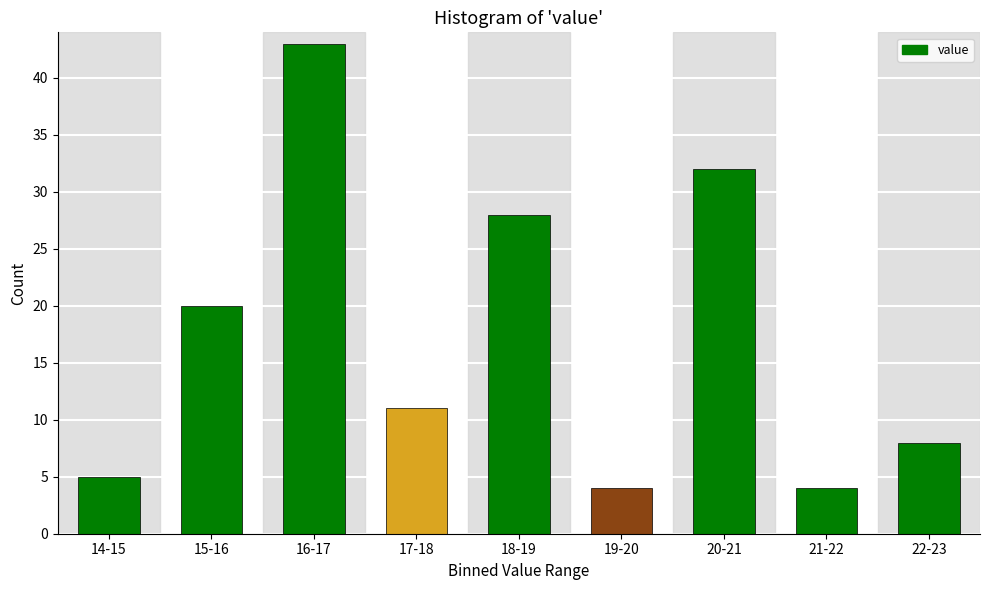

Reading left to right, what are all the values shown in this chart?

14-15=5	15-16=20	16-17=43	17-18=11	18-19=28	19-20=4	20-21=32	21-22=4	22-23=8